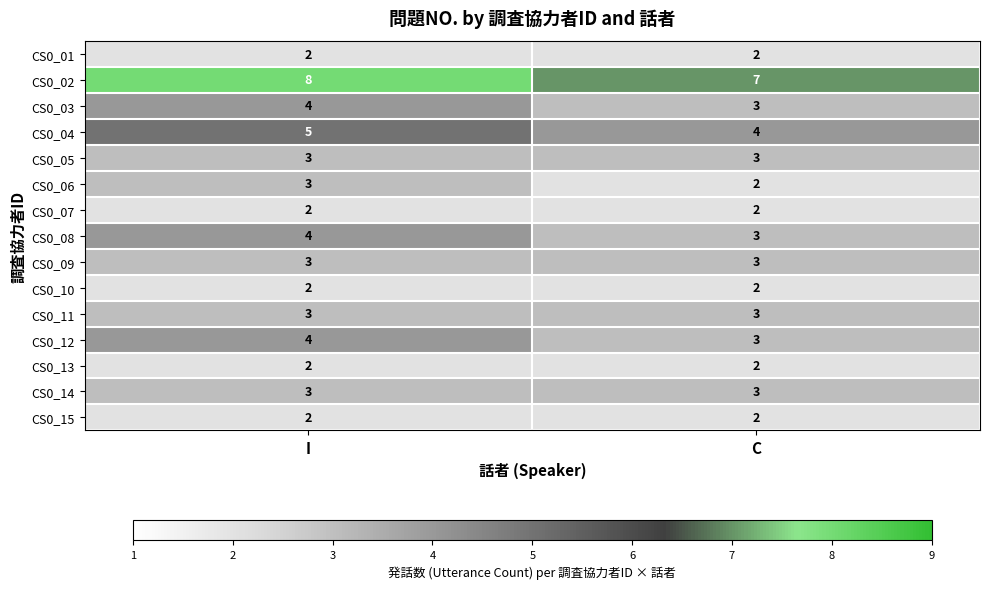

Which series has the largest total across all categories?

CS0_02